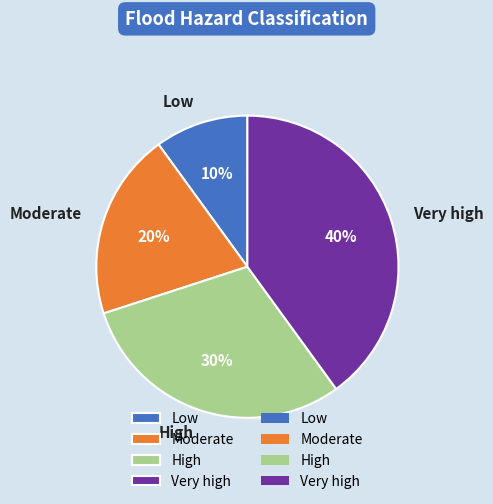

Combined, do Moderate and Low account for over 50%?

No